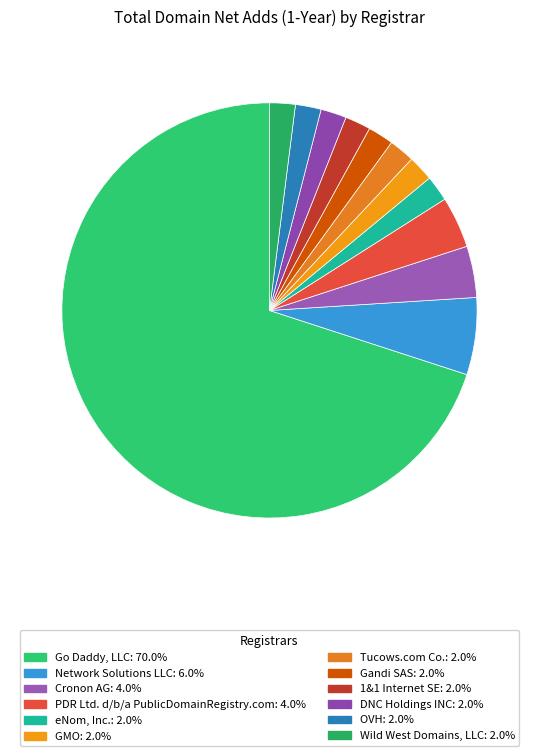

Which slice represents more than half of the pie?

Go Daddy, LLC